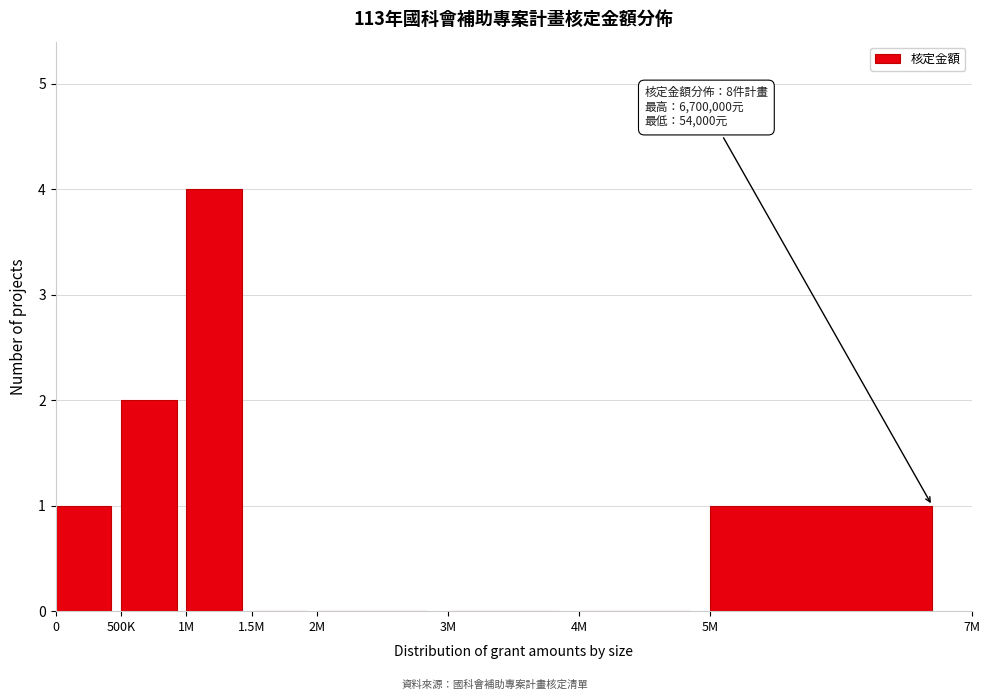

Reading left to right, list all the values displayed in this chart.

0=1	500K=2	1M=4	1.5M=0	2M=0	3M=0	4M=0	5M=1